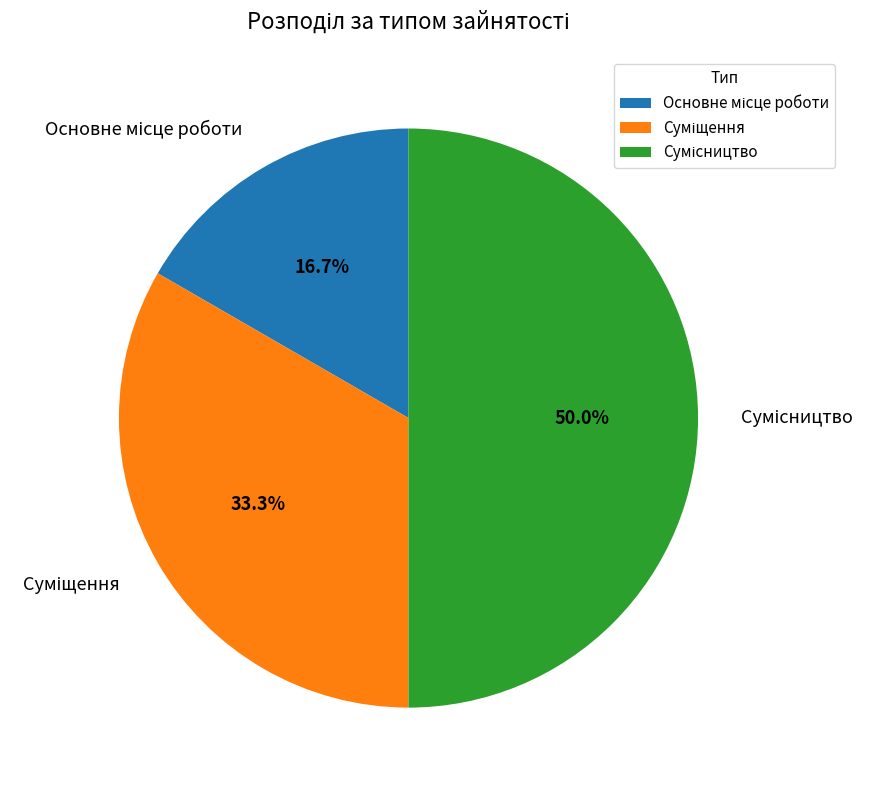

Is it true that Суміщення is 33% of the pie?

True